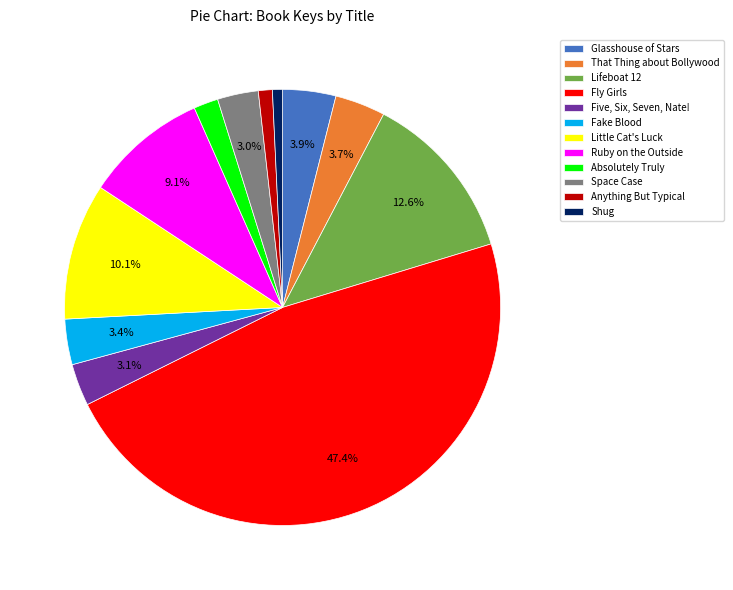

The Anything But Typical slice represents 1% of the pie. True or false?

True